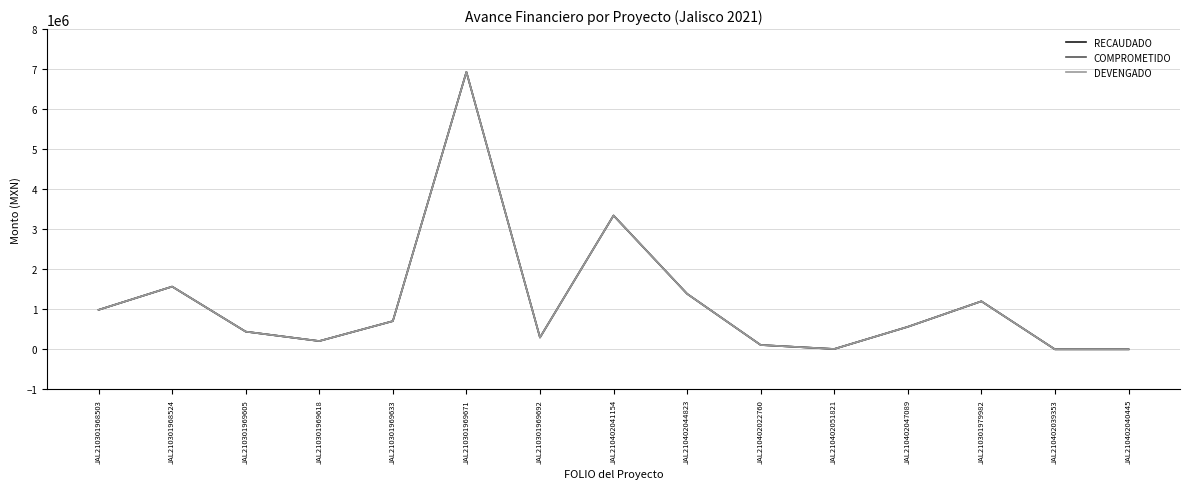

Is this an area chart (filled region under the line)?

No